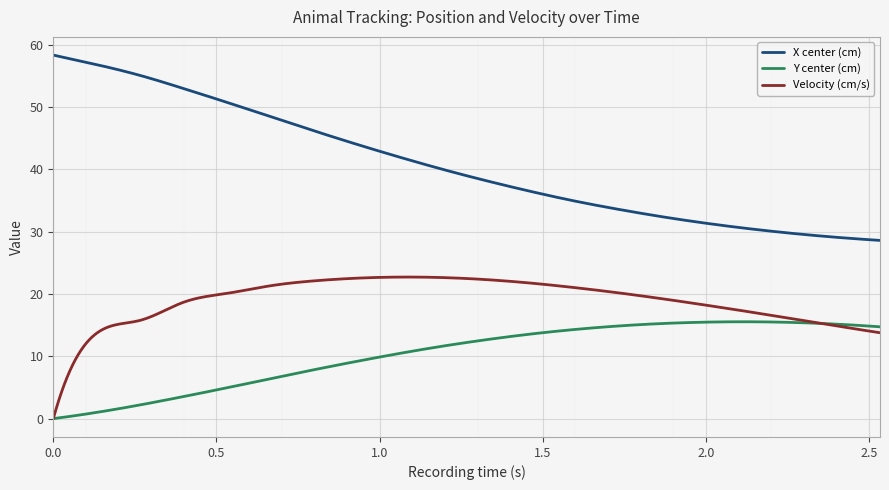

What is the average value of the X center (cm) series?

40.8